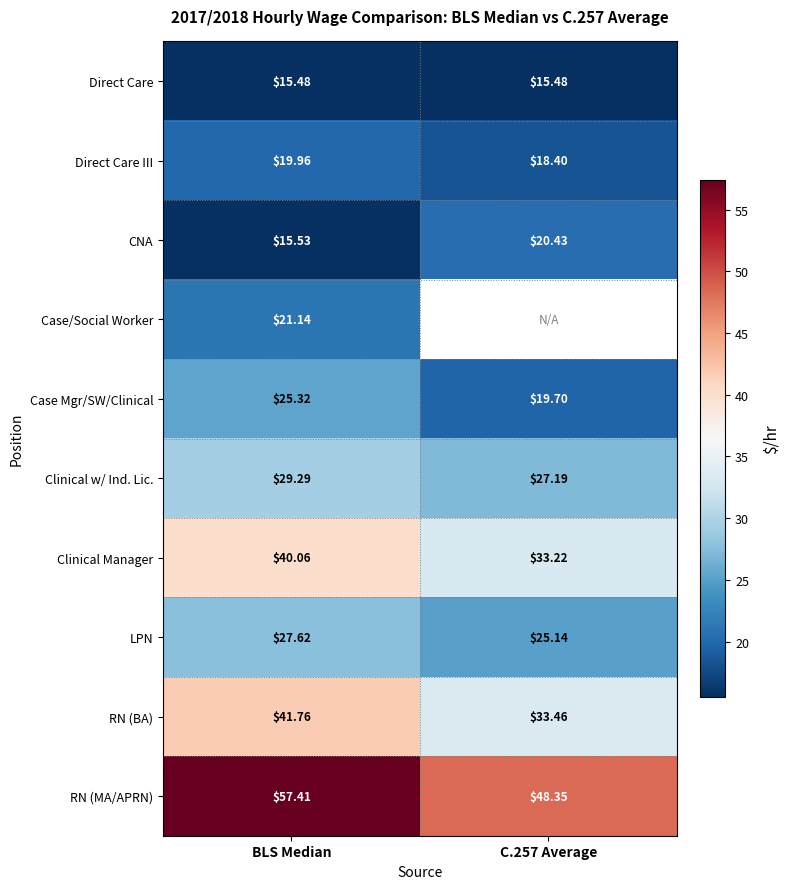

At BLS Median, list the series in order from largest to smallest.

RN (MA/APRN), RN (BA), Clinical Manager, Clinical w/ Ind. Lic., LPN, Case Mgr/SW/Clinical, Case/Social Worker, Direct Care III, CNA, Direct Care